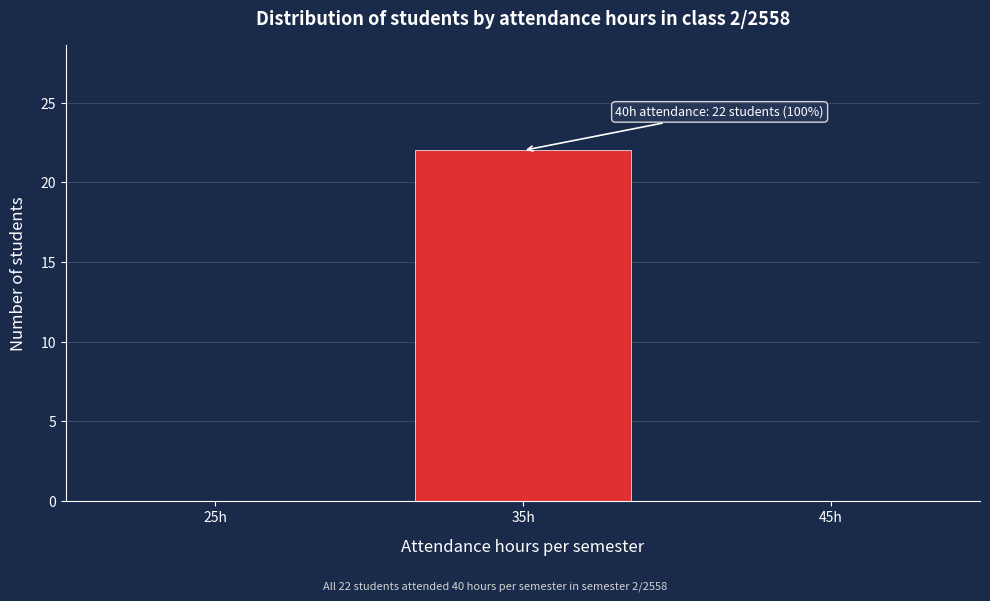

Reading left to right, transcribe all the data shown in this chart.

25h=0	35h=22	45h=0